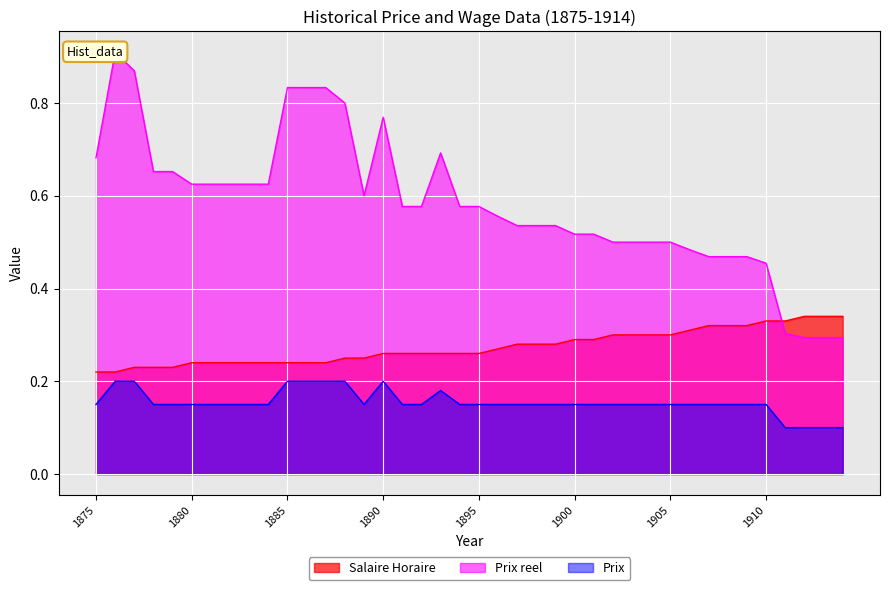

Reading right to left, list all the values displayed in this chart.

Salaire Horaire: 1914=0.3	1913=0.3	1912=0.3	1911=0.3	1910=0.3	1909=0.3	1908=0.3	1907=0.3	1906=0.3	1905=0.3	1904=0.3	1903=0.3	1902=0.3	1901=0.3	1900=0.3	1899=0.3	1898=0.3	1897=0.3	1896=0.3	1895=0.3	1894=0.3	1893=0.3	1892=0.3	1891=0.3	1890=0.3	1889=0.2	1888=0.2	1887=0.2	1886=0.2	1885=0.2	1884=0.2	1883=0.2	1882=0.2	1881=0.2	1880=0.2	1879=0.2	1878=0.2	1877=0.2	1876=0.2	1875=0.2
Prix reel: 1914=0.3	1913=0.3	1912=0.3	1911=0.3	1910=0.5	1909=0.5	1908=0.5	1907=0.5	1906=0.5	1905=0.5	1904=0.5	1903=0.5	1902=0.5	1901=0.5	1900=0.5	1899=0.5	1898=0.5	1897=0.5	1896=0.6	1895=0.6	1894=0.6	1893=0.7	1892=0.6	1891=0.6	1890=0.8	1889=0.6	1888=0.8	1887=0.8	1886=0.8	1885=0.8	1884=0.6	1883=0.6	1882=0.6	1881=0.6	1880=0.6	1879=0.7	1878=0.7	1877=0.9	1876=0.9	1875=0.7
Prix: 1914=0.1	1913=0.1	1912=0.1	1911=0.1	1910=0.1	1909=0.1	1908=0.1	1907=0.1	1906=0.1	1905=0.1	1904=0.1	1903=0.1	1902=0.1	1901=0.1	1900=0.1	1899=0.1	1898=0.1	1897=0.1	1896=0.1	1895=0.1	1894=0.1	1893=0.2	1892=0.1	1891=0.1	1890=0.2	1889=0.1	1888=0.2	1887=0.2	1886=0.2	1885=0.2	1884=0.1	1883=0.1	1882=0.1	1881=0.1	1880=0.1	1879=0.1	1878=0.1	1877=0.2	1876=0.2	1875=0.1